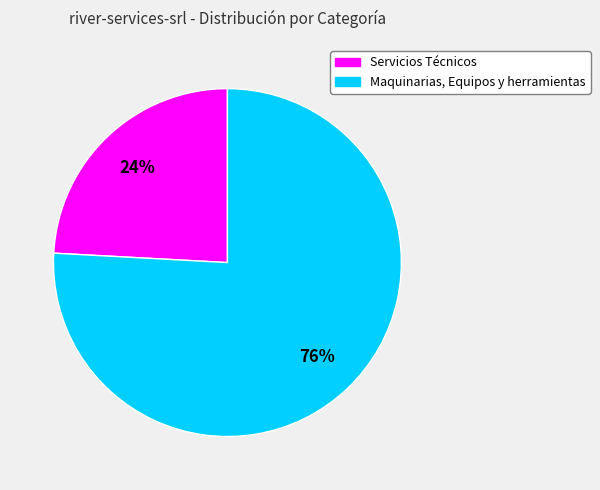

Which slice represents more than half of the pie?

Maquinarias, Equipos y herramientas